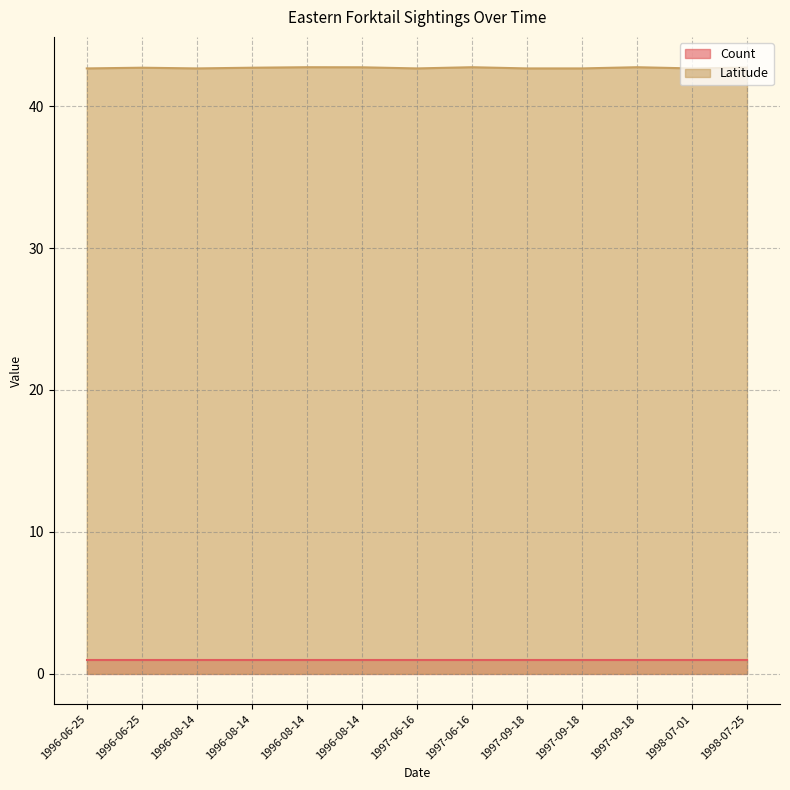

At 1996-06-25, list the series in order from largest to smallest.

Latitude, Count